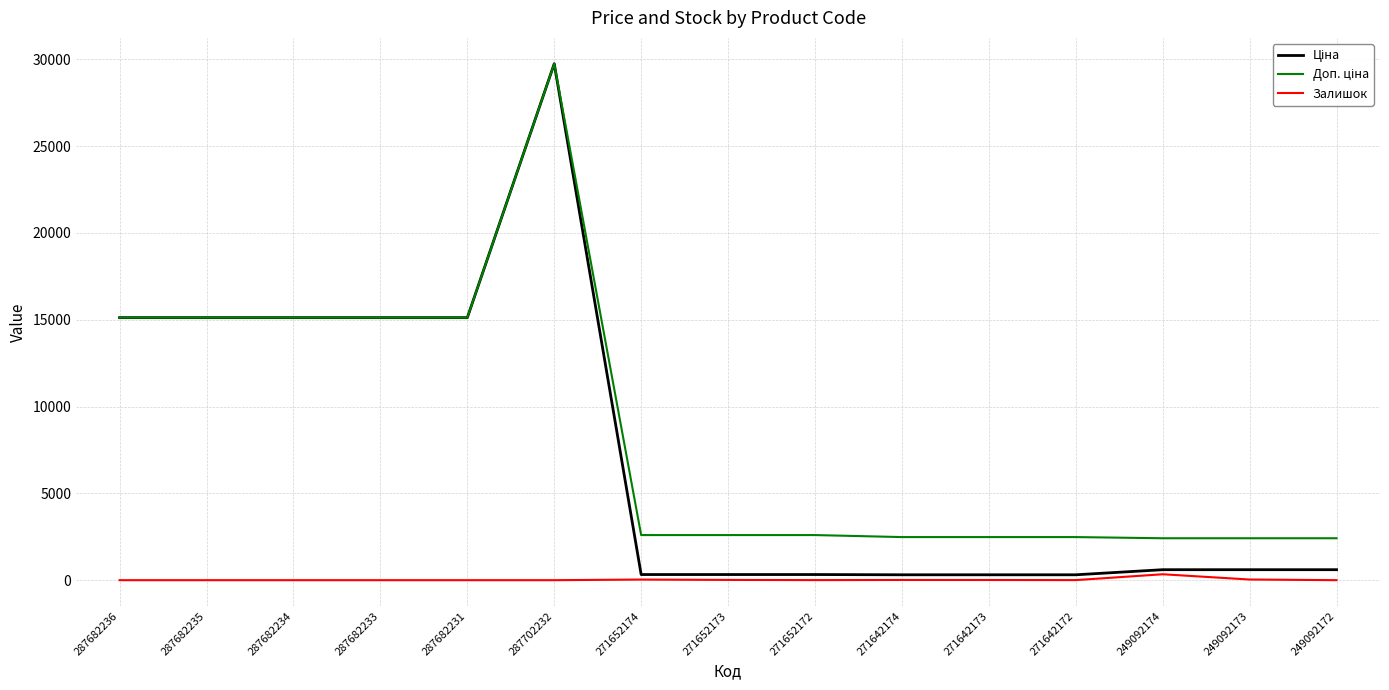

At which category is the sum across all series the highest?

287702232